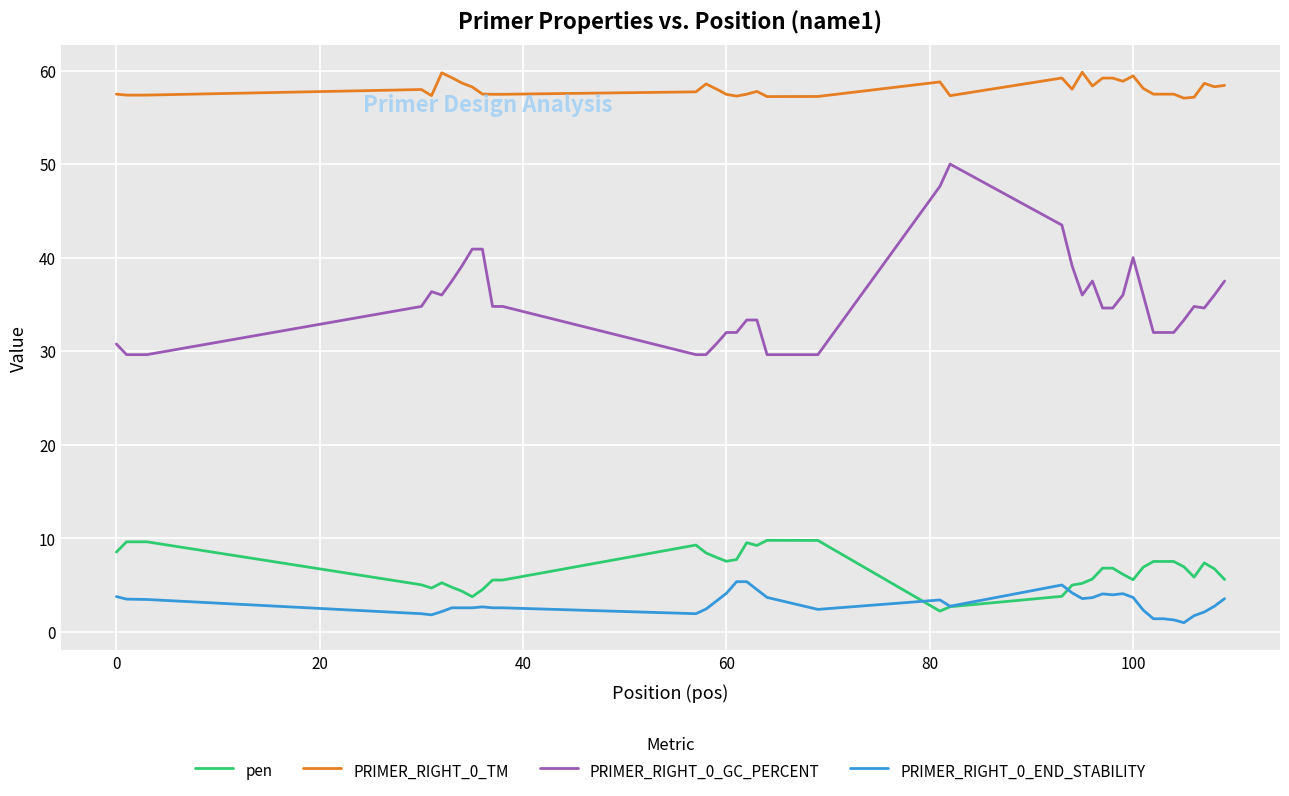

Which series has the largest range (max minus min)?

PRIMER_RIGHT_0_GC_PERCENT